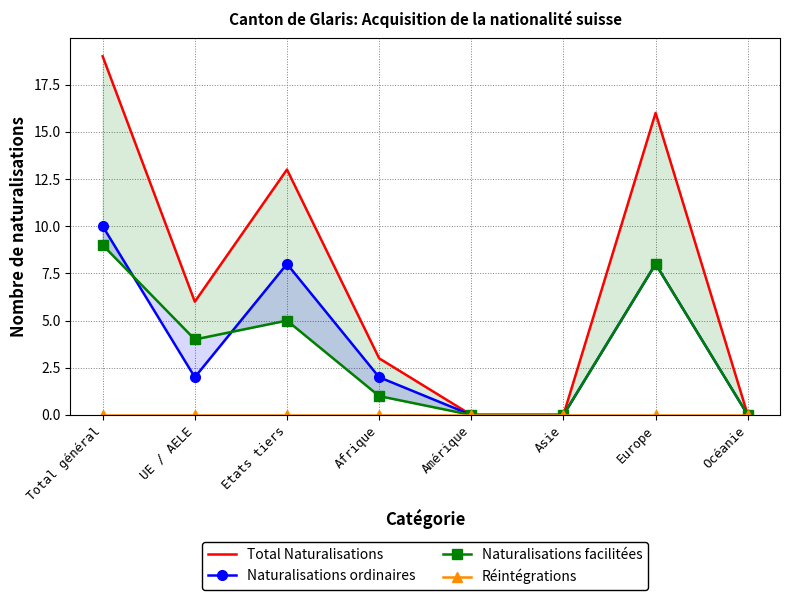

Which series has the largest total across all categories?

Total Naturalisations